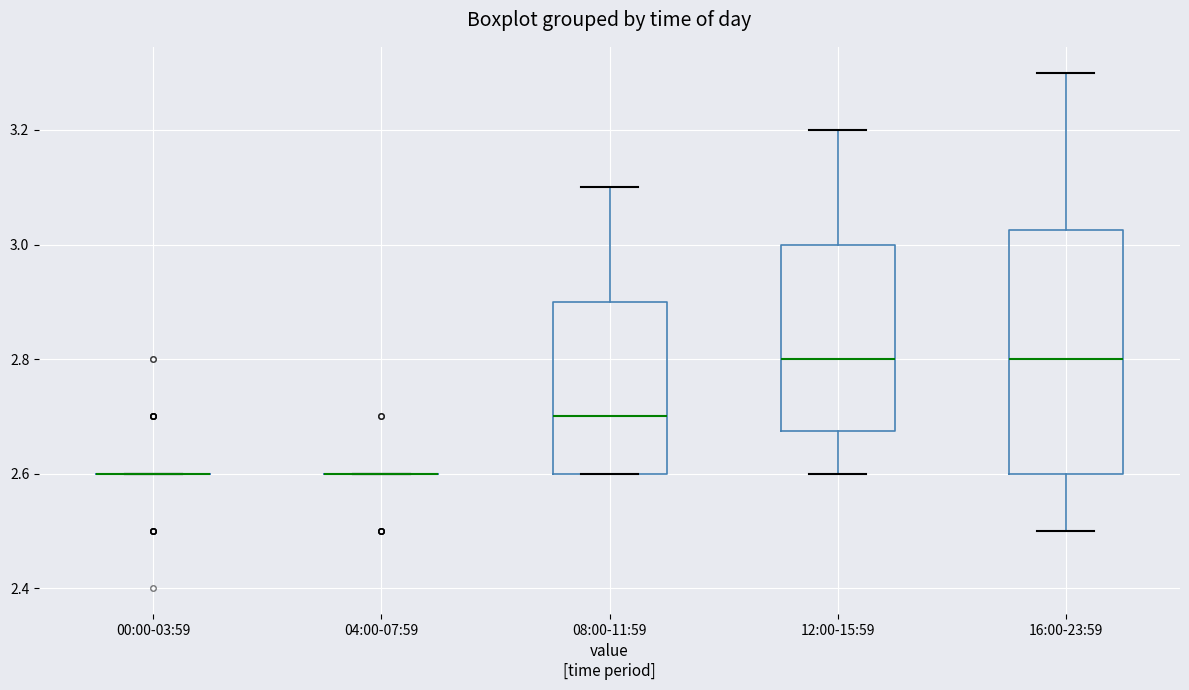

Reading left to right, read every box against the y-axis: the position of its median line, the range the box covers, and the ends of its whiskers. The values are not printed on the chart, so give them approximately, as read against the axis.

00:00-03:59: box collapsed to a line at 2.60, whiskers 2.60 to 2.60
04:00-07:59: box collapsed to a line at 2.60, whiskers 2.60 to 2.60
08:00-11:59: median 2.70, box 2.60 to 2.90, whiskers 2.60 to 3.10
12:00-15:59: median 2.80, box 2.68 to 3.00, whiskers 2.60 to 3.20
16:00-23:59: median 2.80, box 2.60 to 3.02, whiskers 2.50 to 3.30